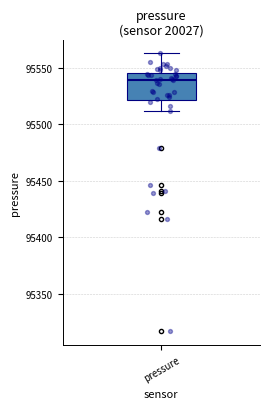

Read this box plot against the y-axis: the position of the median line, the range covered by the box, and the ends of both whiskers. The values are not printed on the chart, so give them approximately, as read against the axis.

median 95540, box 95520 to 95545, whiskers 95510 to 95560